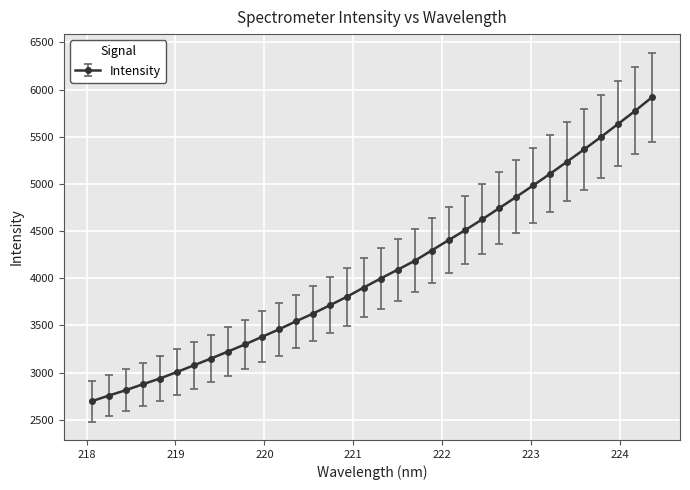

What is the sum of all values?

138496.3